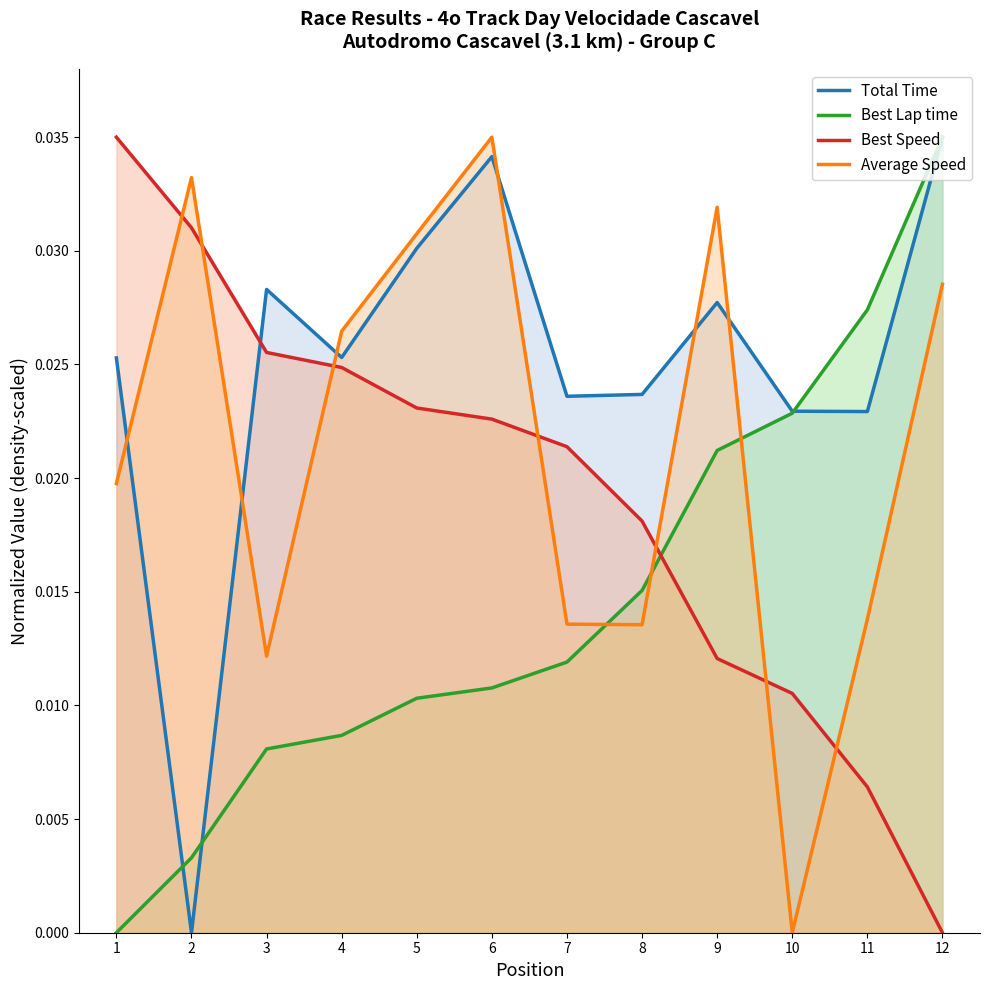

Which series has the largest total across all categories?

Total Time